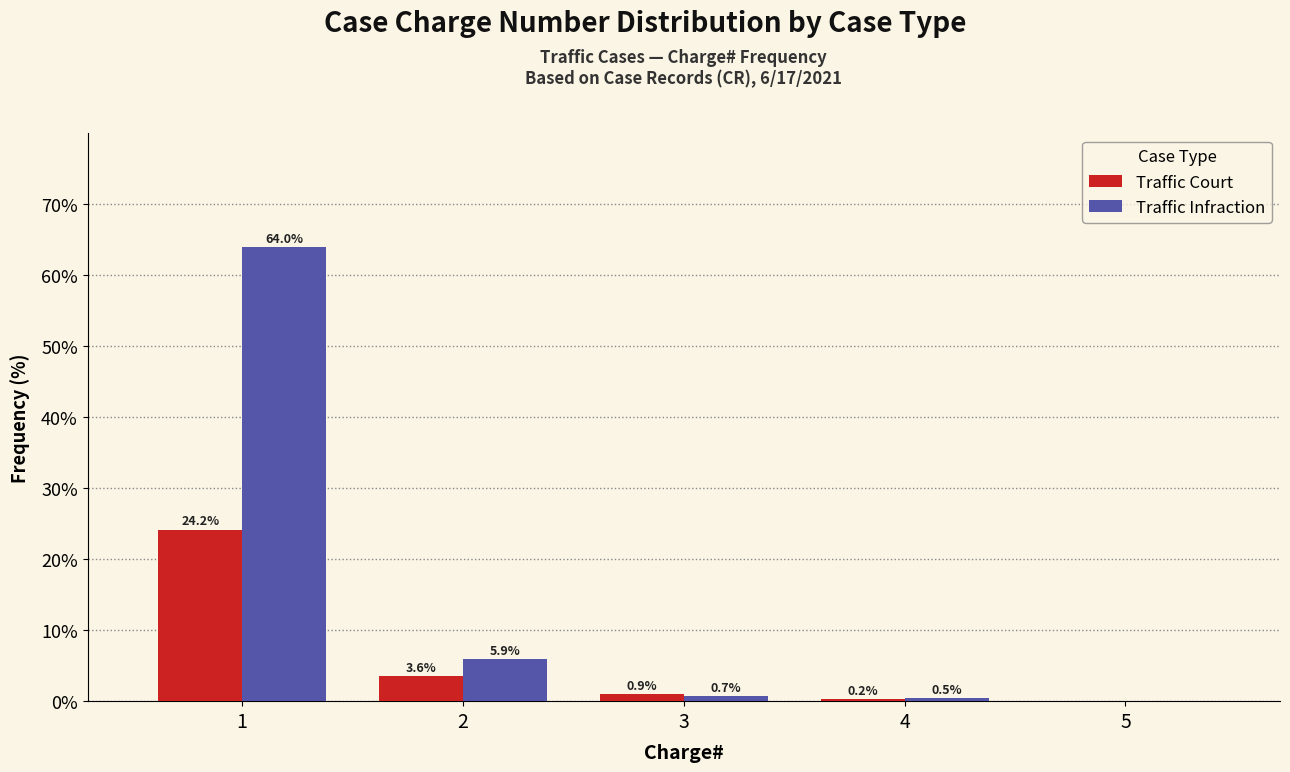

Reading left to right, list all the values displayed in this chart.

Traffic Court: 1=24.2	2=3.6	3=0.9	4=0.2	5=0.0
Traffic Infraction: 1=64.0	2=5.9	3=0.7	4=0.5	5=0.0